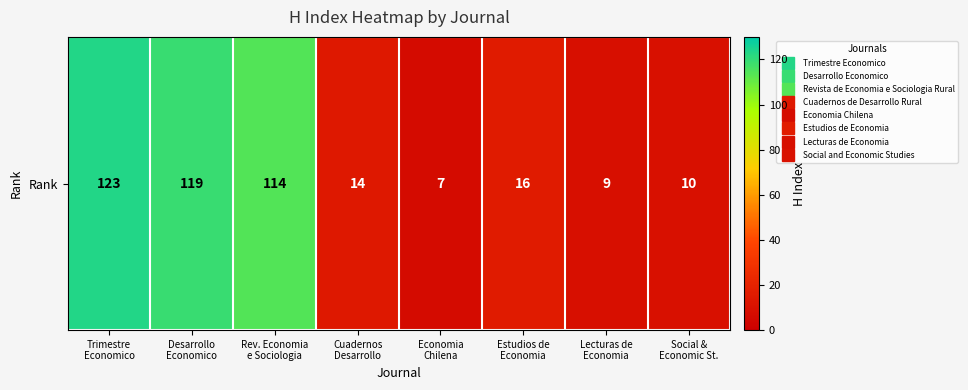

What is the ratio of the value at Rev. Economia
e Sociologia to the value at Economia
Chilena?

16.3